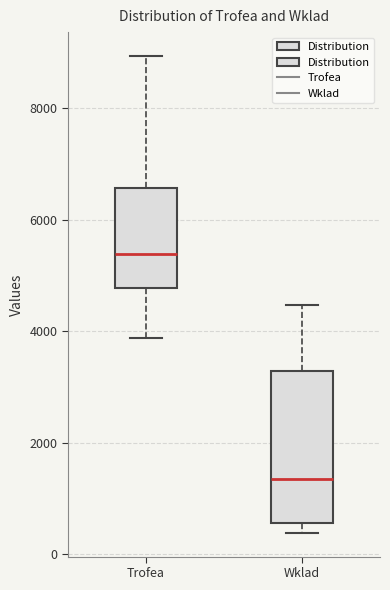

Reading left to right, read every box against the y-axis: the position of its median line, the range the box covers, and the ends of its whiskers. The values are not printed on the chart, so give them approximately, as read against the axis.

Trofea: median 5400, box 4800 to 6600, whiskers 3800 to 9000
Wklad: median 1400, box 600 to 3200, whiskers 400 to 4400